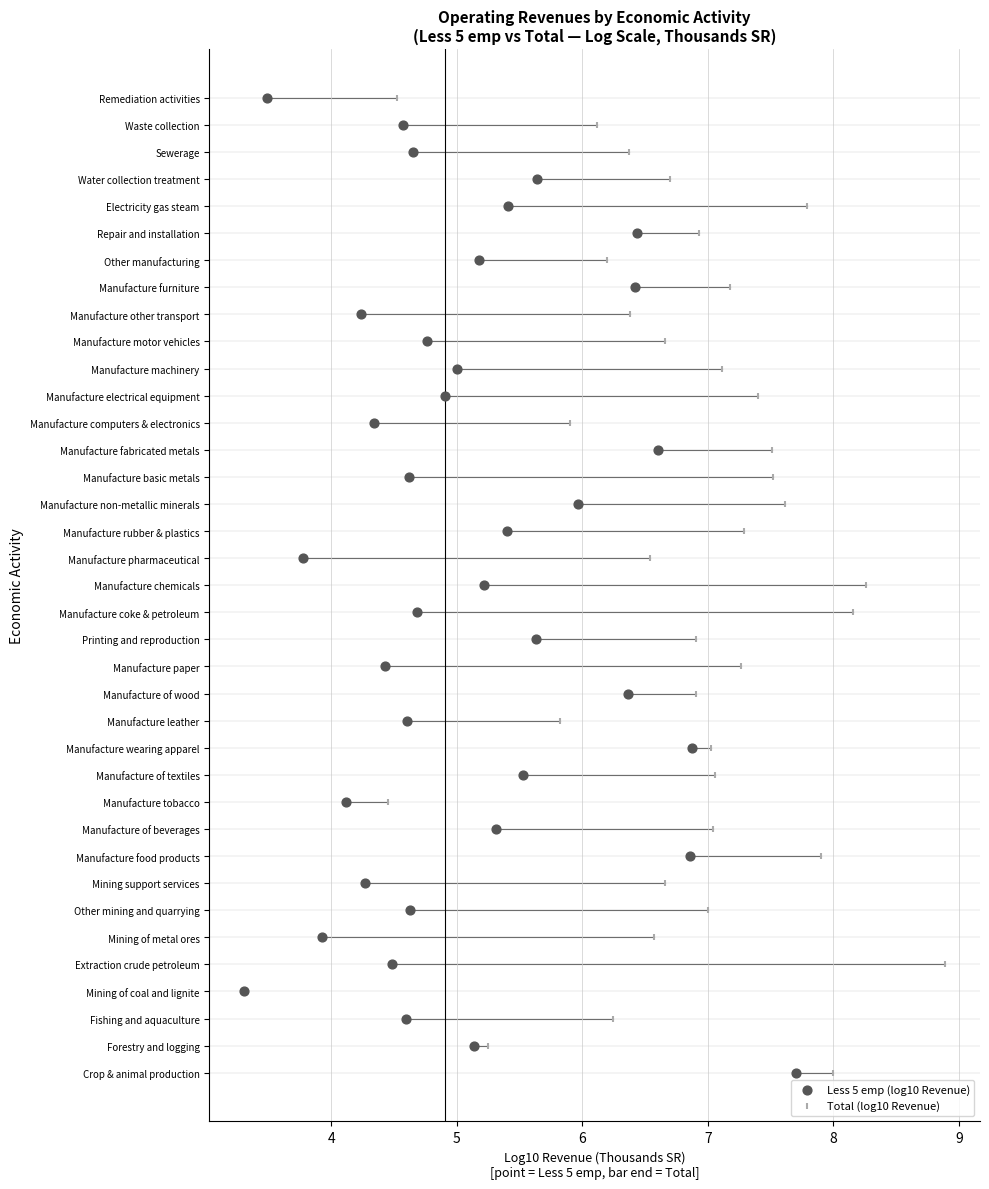

What are all the series names shown in the legend?

Less 5 emp (log10 Revenue), Total (log10 Revenue)